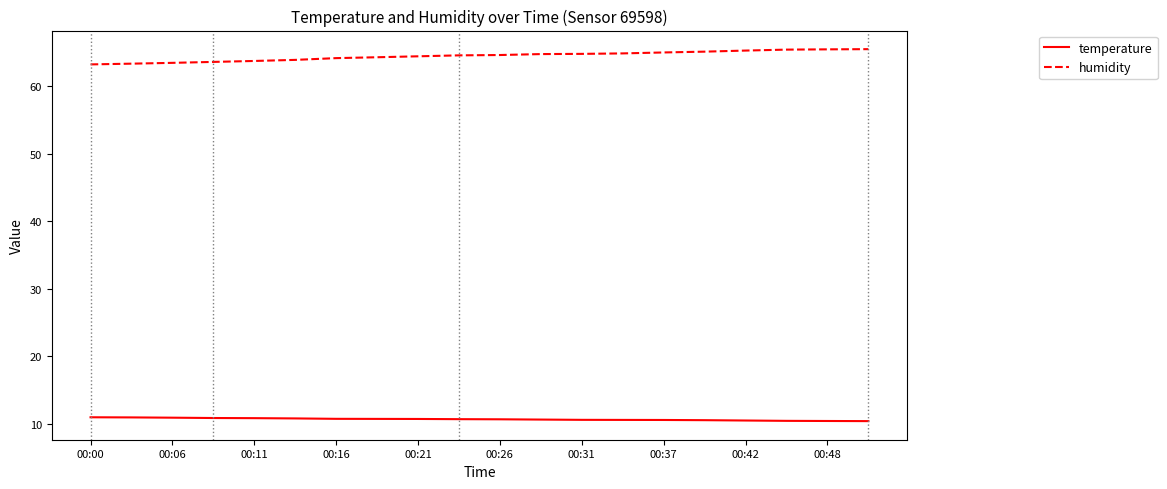

Which series has the largest total across all categories?

humidity